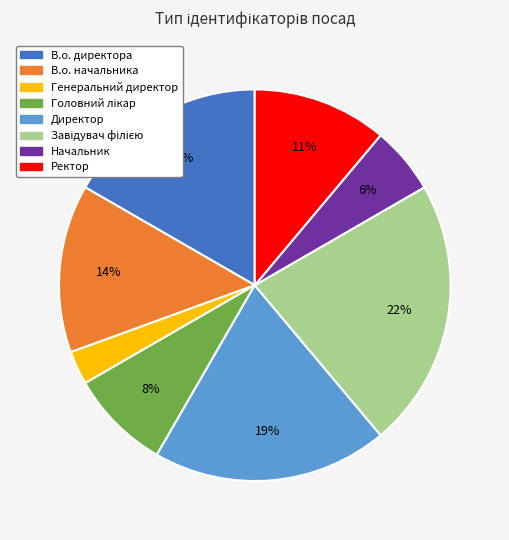

Which category has the smallest portion of the pie?

Генеральний директор